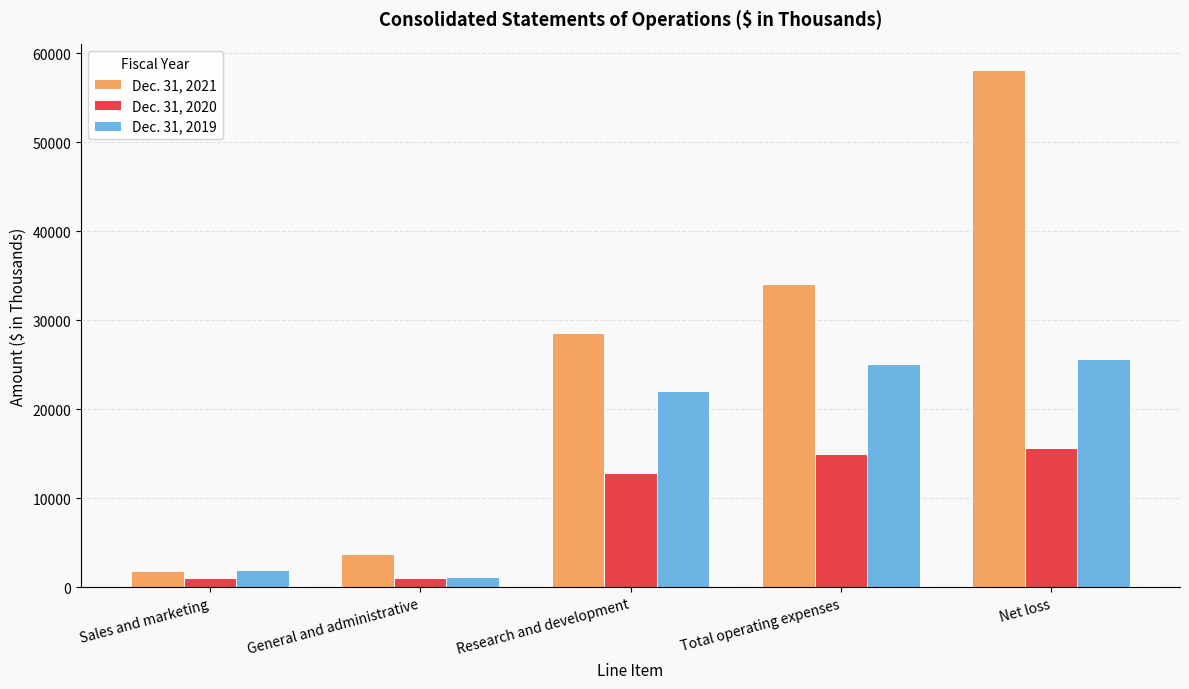

What is the difference between the Dec. 31, 2020 values at Total operating expenses and Research and development?

2156